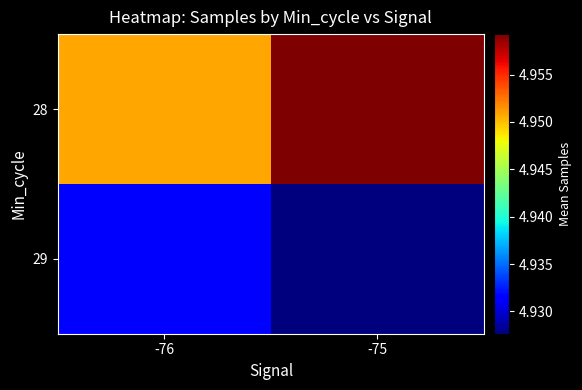

What is the total value across all series at -75?

9886913.2